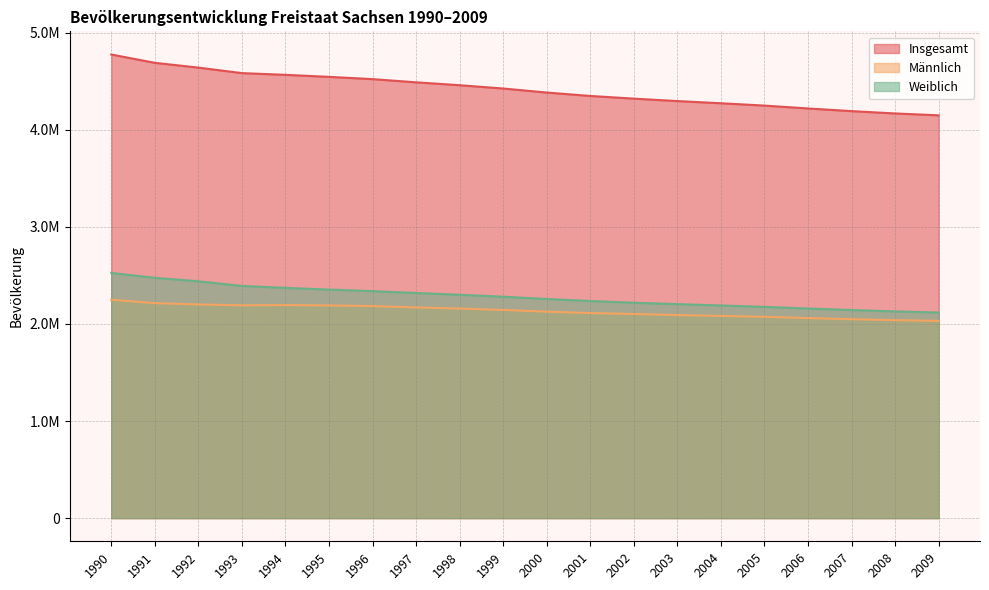

What is the value of the Männlich point at the 20th from the left?

2031630